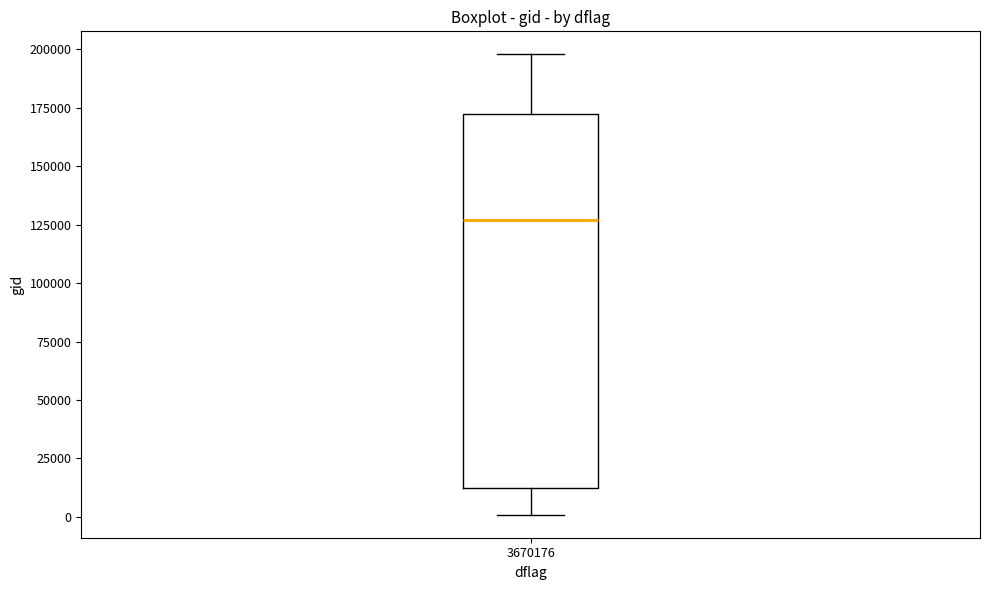

Read this box plot against the y-axis: the position of the median line, the range covered by the box, and the ends of both whiskers. The values are not printed on the chart, so give them approximately, as read against the axis.

median 125000, box 15000 to 170000, whiskers 0 to 200000